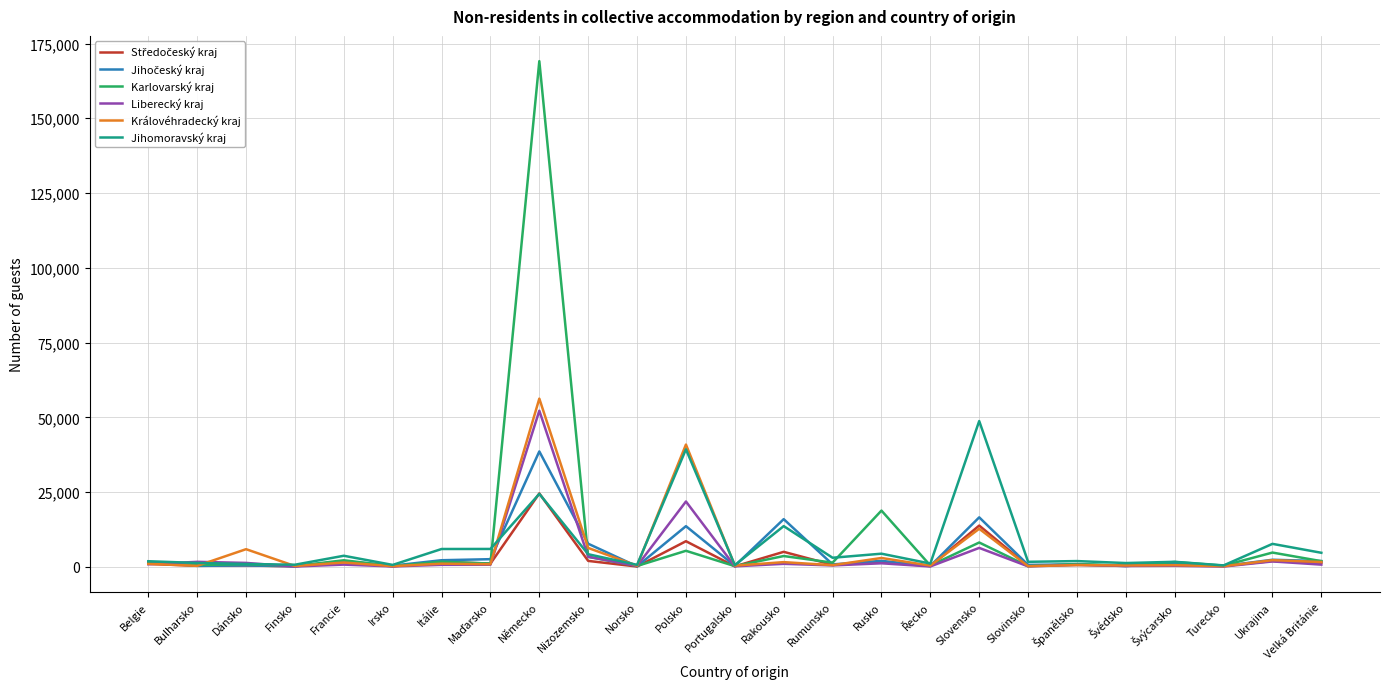

Which series has the widest spread of values?

Karlovarský kraj